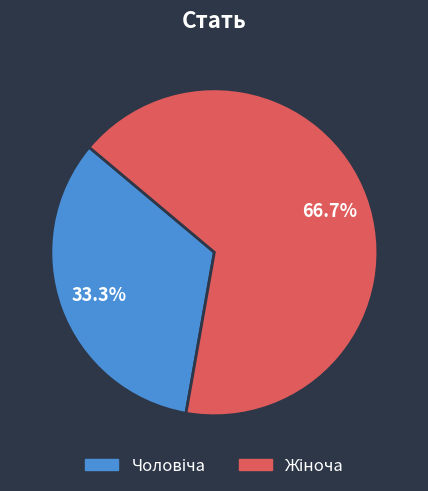

Is there any slice that represents more than half of the pie?

Yes